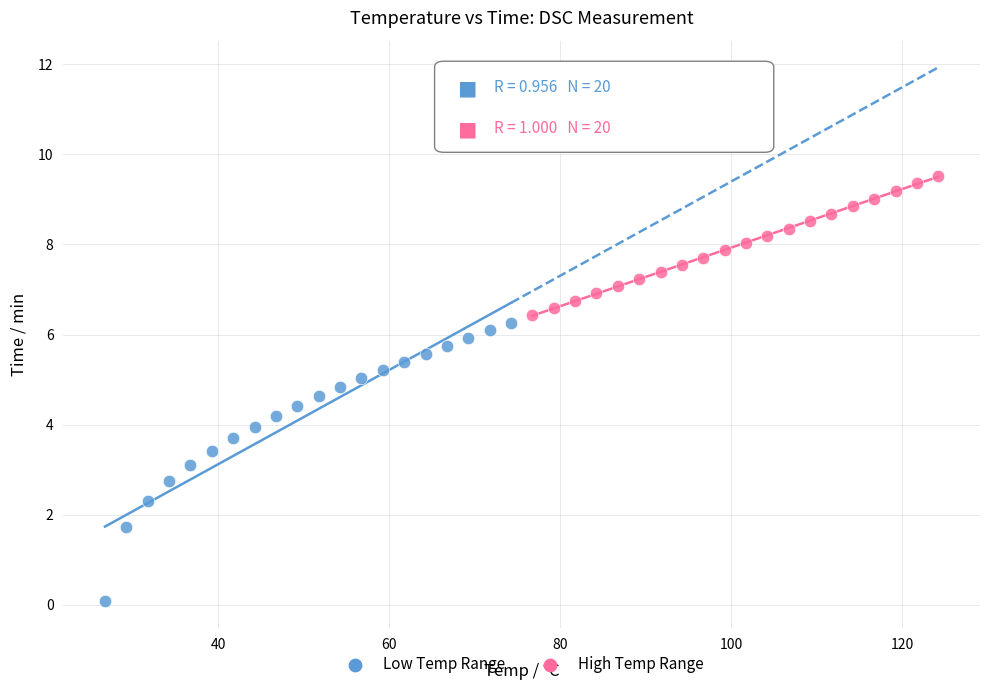

What are all the series names shown in the legend?

Low Temp Range, High Temp Range